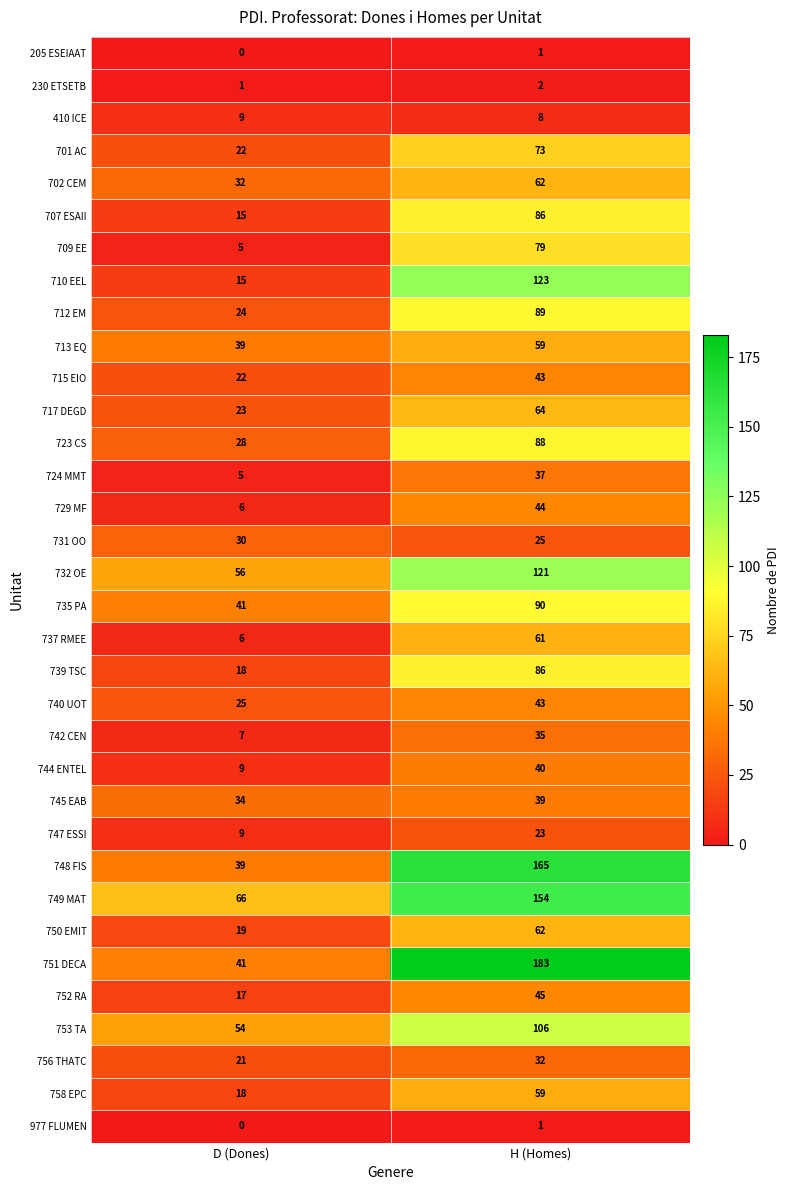

True or false: 205 ESEIAAT has a value of 0 at D (Dones).

True